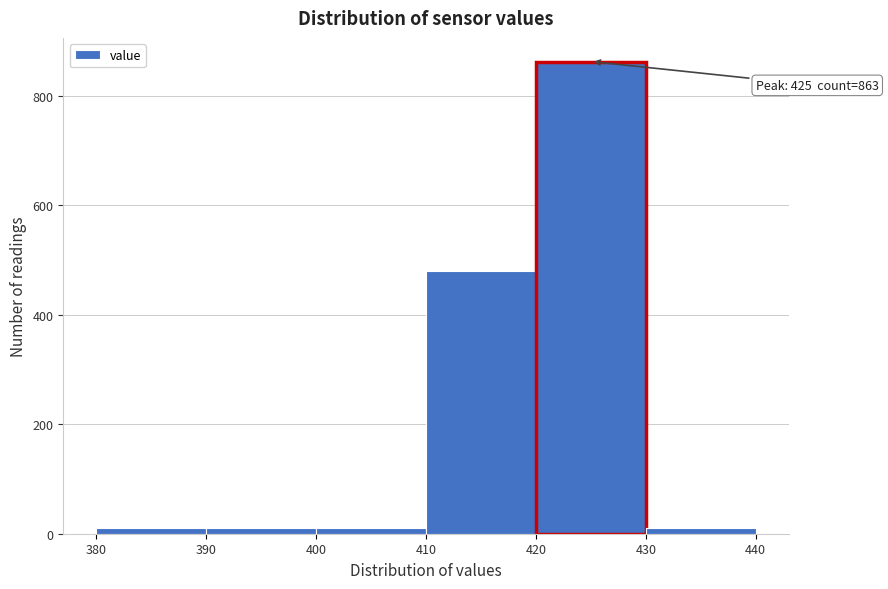

Which range on the x-axis has the tallest bar?

420 to 430